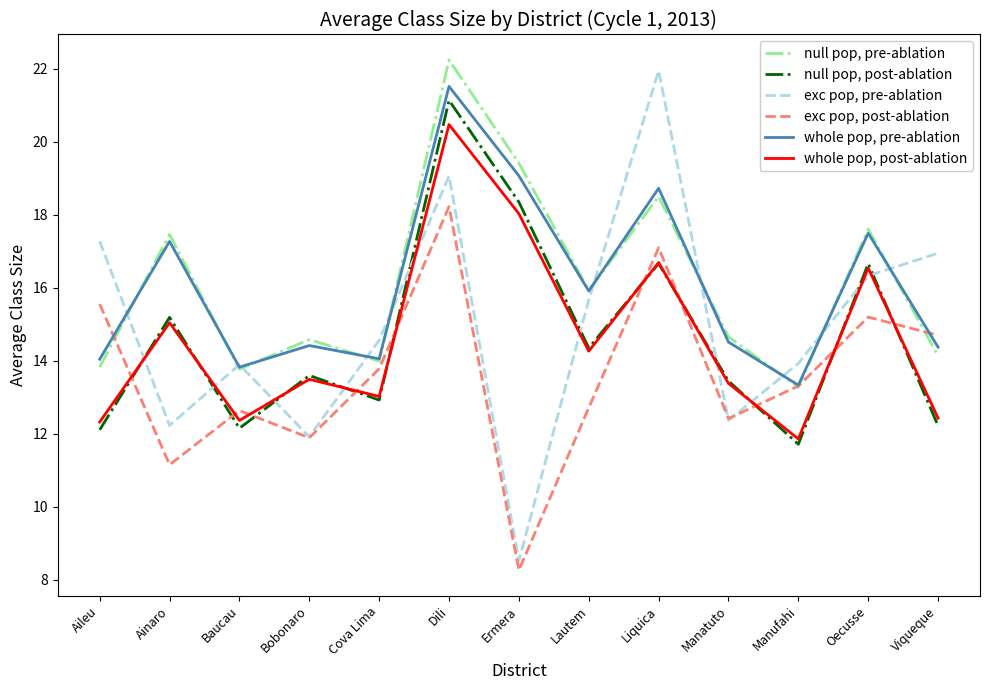

In null pop, pre-ablation, how many points are lower than both neighbors (excluding endpoints)?

4